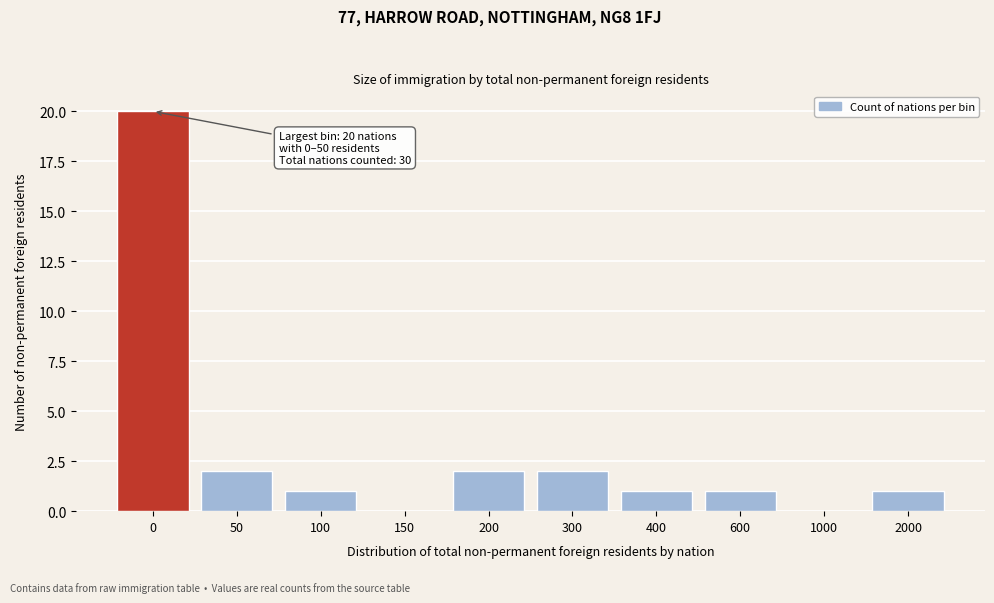

Reading left to right, transcribe all the data shown in this chart.

0=20	50=2	100=1	150=0	200=2	300=2	400=1	600=1	1000=0	2000=1